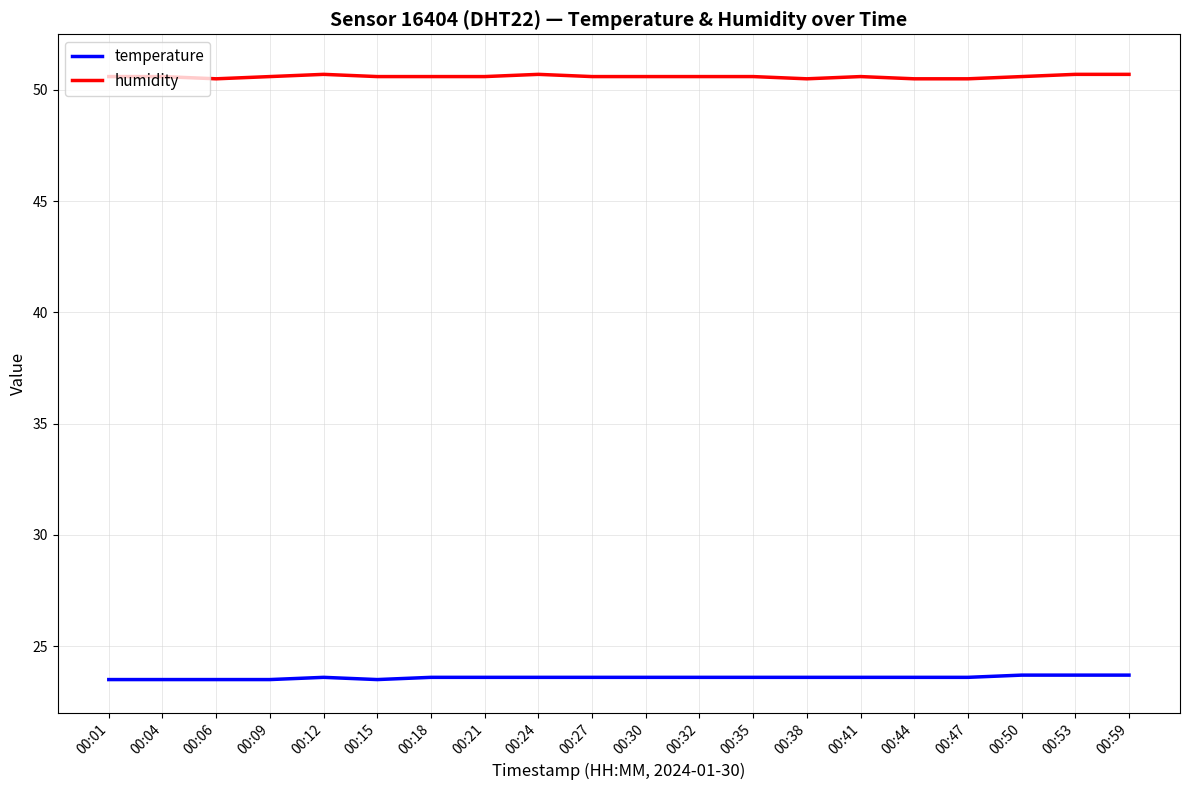

What are all the series names shown in the legend?

temperature, humidity